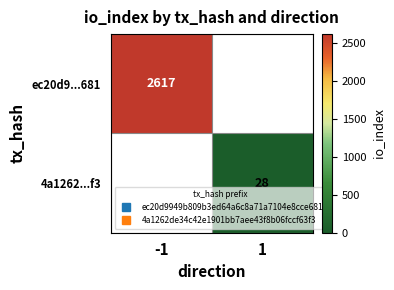

What is the minimum value shown in the chart?

28.0